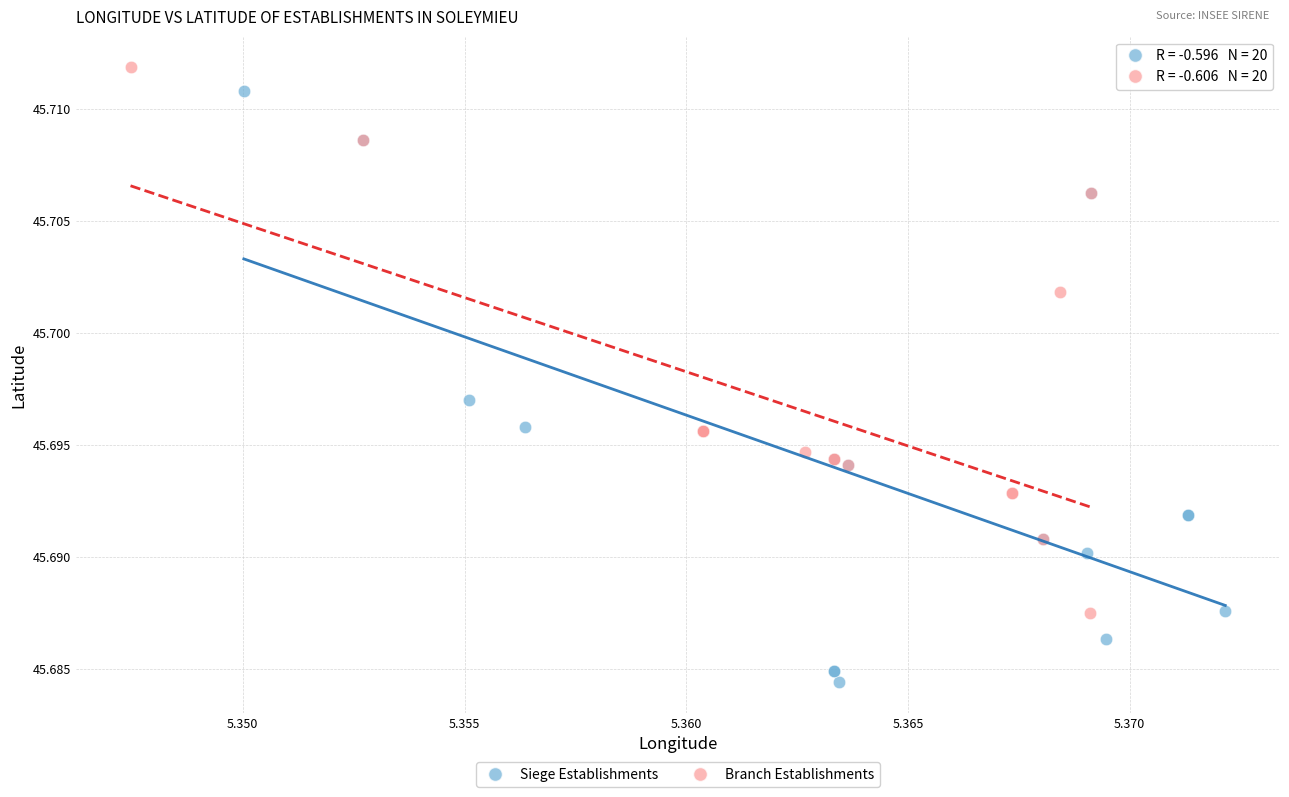

Which series has the largest Y range (max minus min)?

Siege Establishments